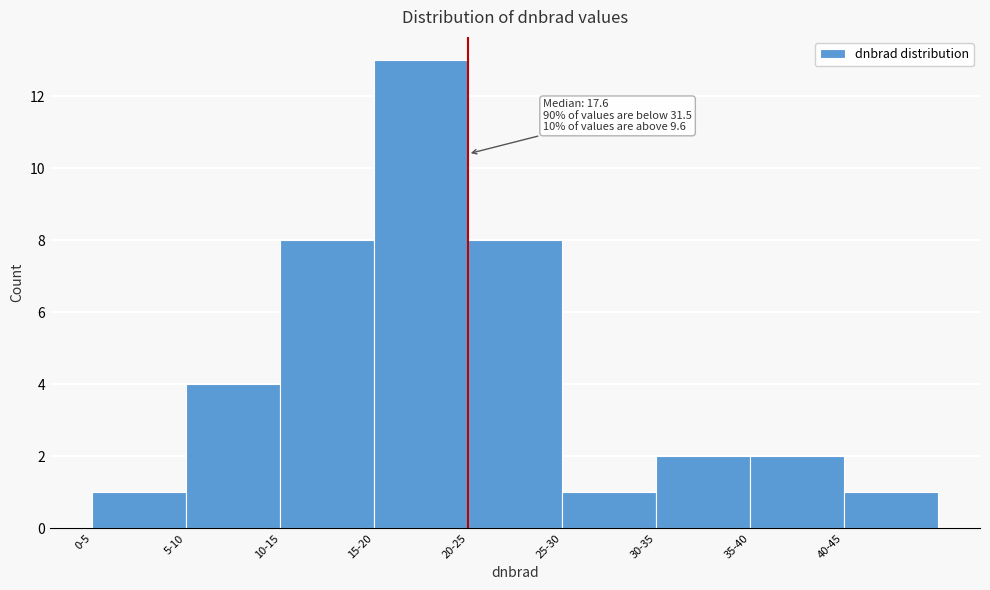

Reading right to left, list all the values displayed in this chart.

40-45=1	35-40=2	30-35=2	25-30=1	20-25=8	15-20=13	10-15=8	5-10=4	0-5=1